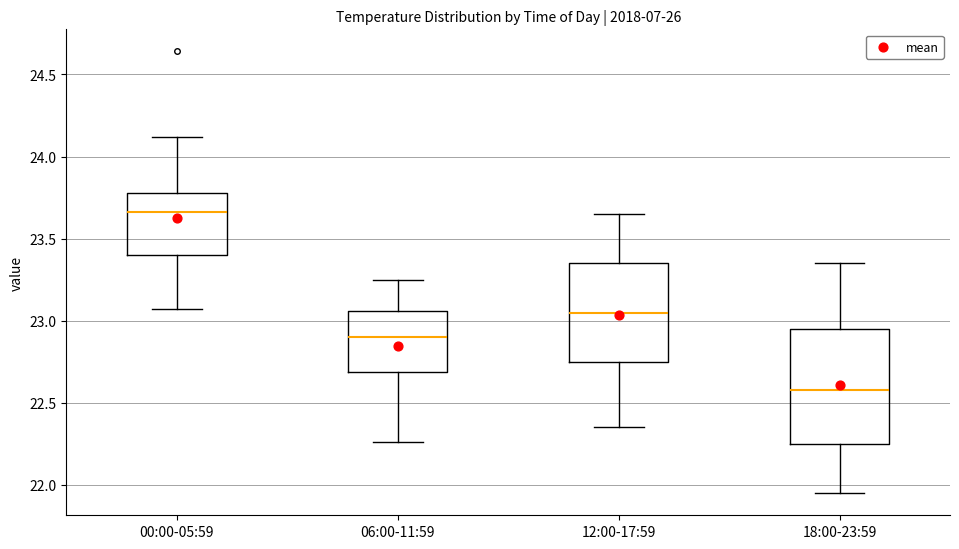

Which box's median line is the lowest?

18:00-23:59